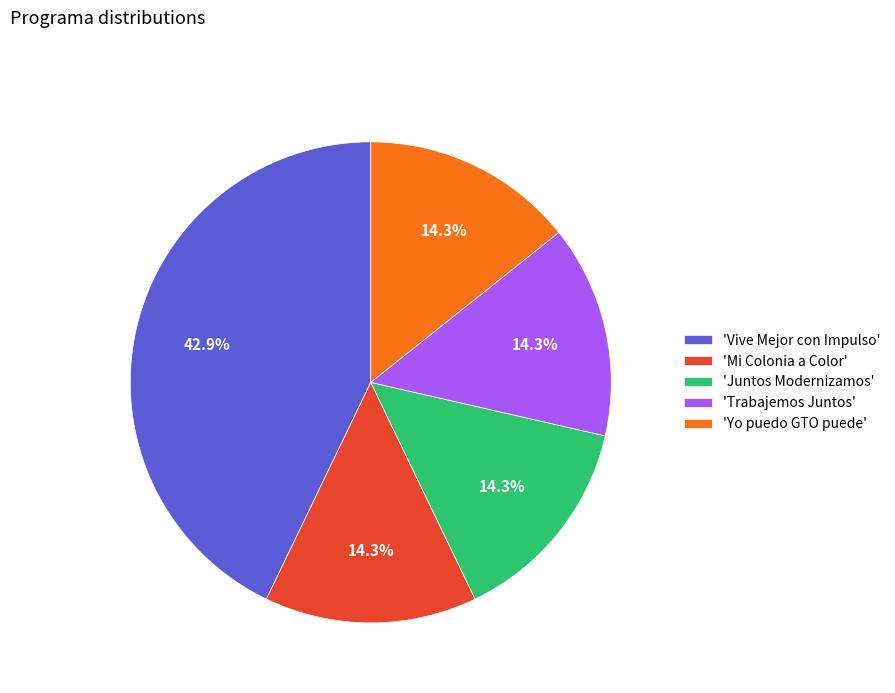

What portion of the pie excludes 'Mi Colonia a Color'?

85.7%